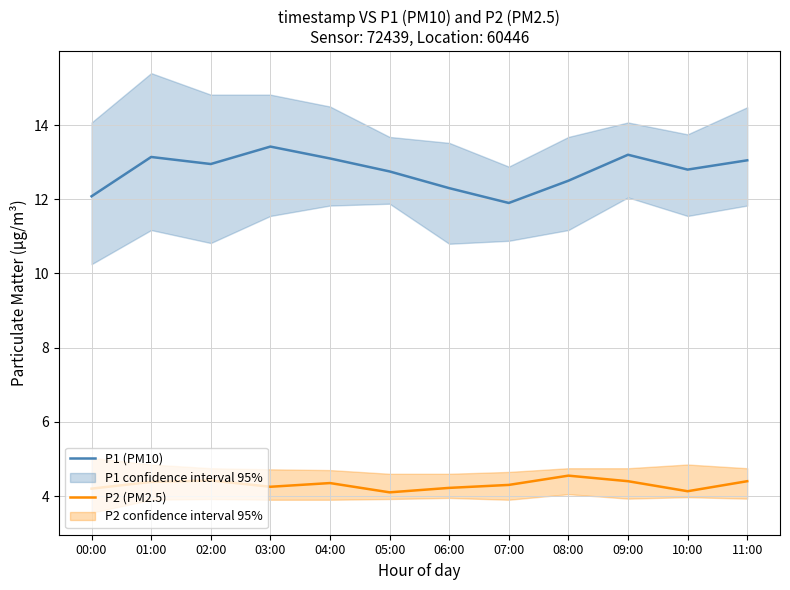

The value of P1 (PM10) at 07:00 is 11.9. True or false?

True